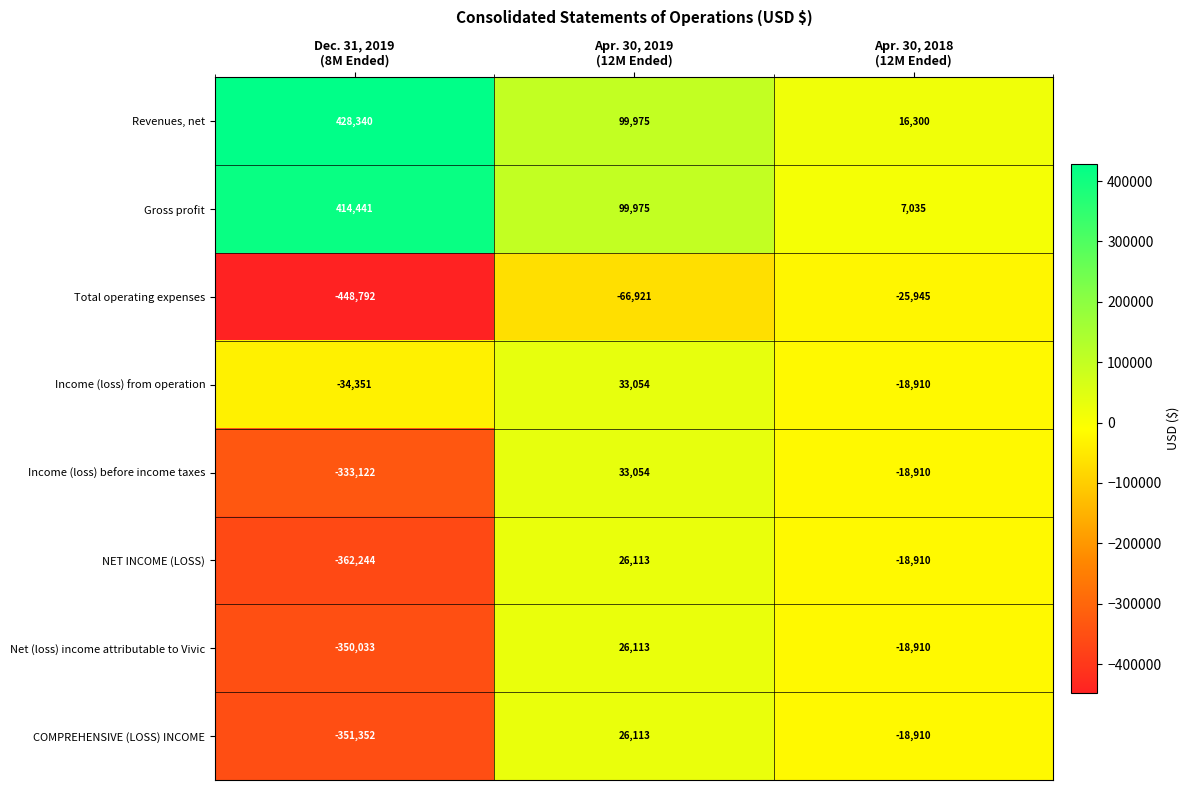

What is the difference between the maximum and second lowest values in the Income (loss) from operation series?

51964